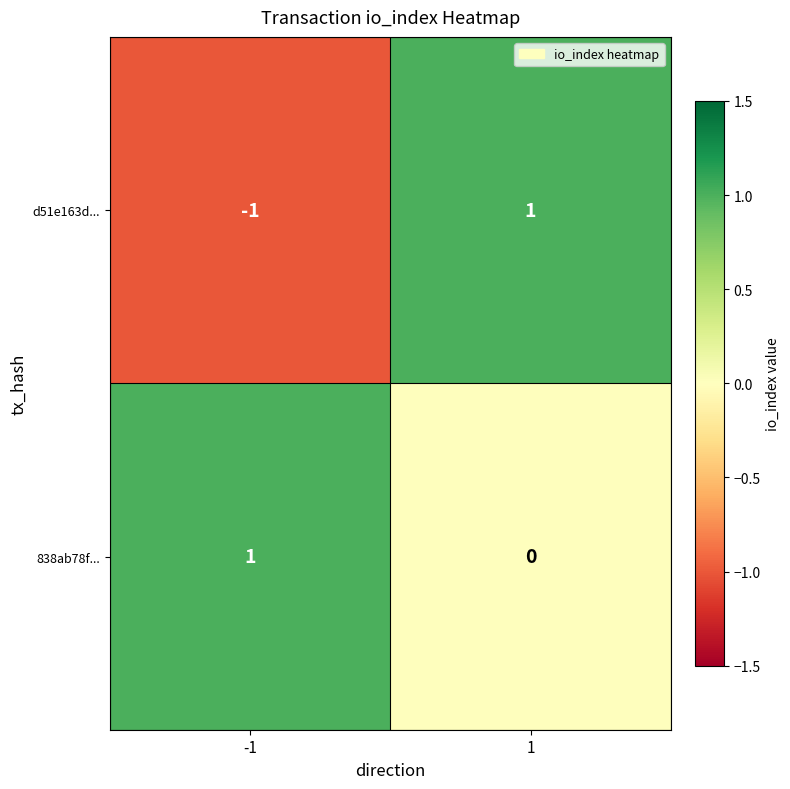

Is it true that 838ab78f... equals 1 at -1?

True